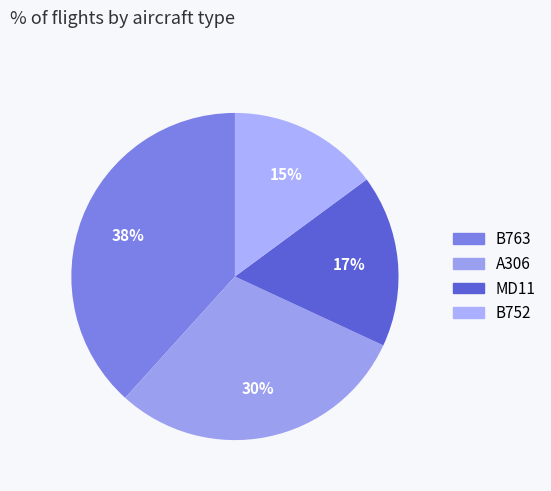

What percentage is the B752 slice, to the nearest percent?

15%